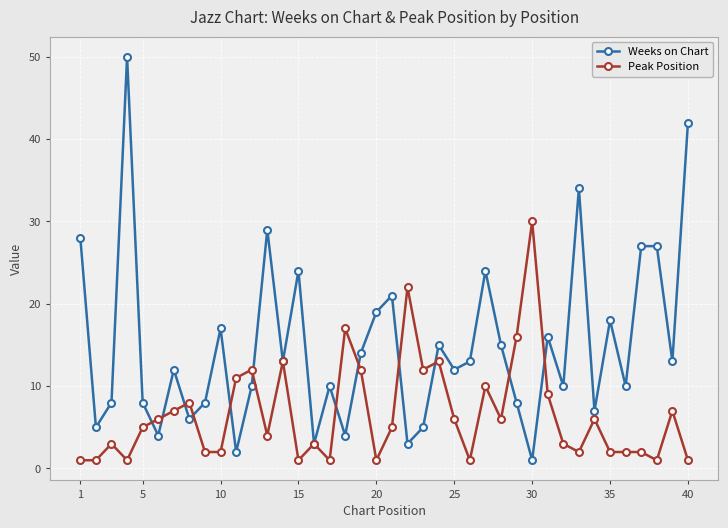

Reading right to left, extract all data points from this chart.

Weeks on Chart: 42	13	27	27	10	18	7	34	10	16	1	8	15	24	13	12	15	5	3	21	19	14	4	10	3	24	13	29	10	2	17	8	6	12	4	8	50	8	5	28
Peak Position: 1	7	1	2	2	2	6	2	3	9	30	16	6	10	1	6	13	12	22	5	1	12	17	1	3	1	13	4	12	11	2	2	8	7	6	5	1	3	1	1